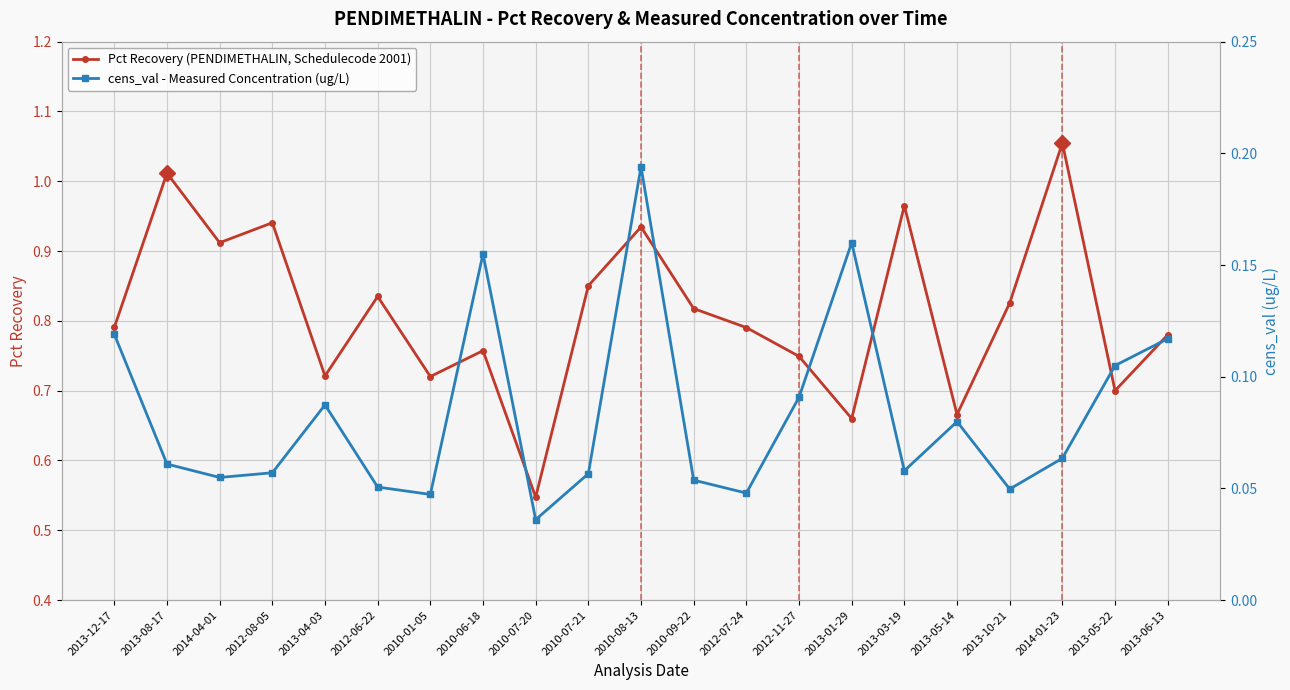

True or false: Pct Recovery (PENDIMETHALIN, Schedulecode 2001) has more than 2 interior local peaks.

True